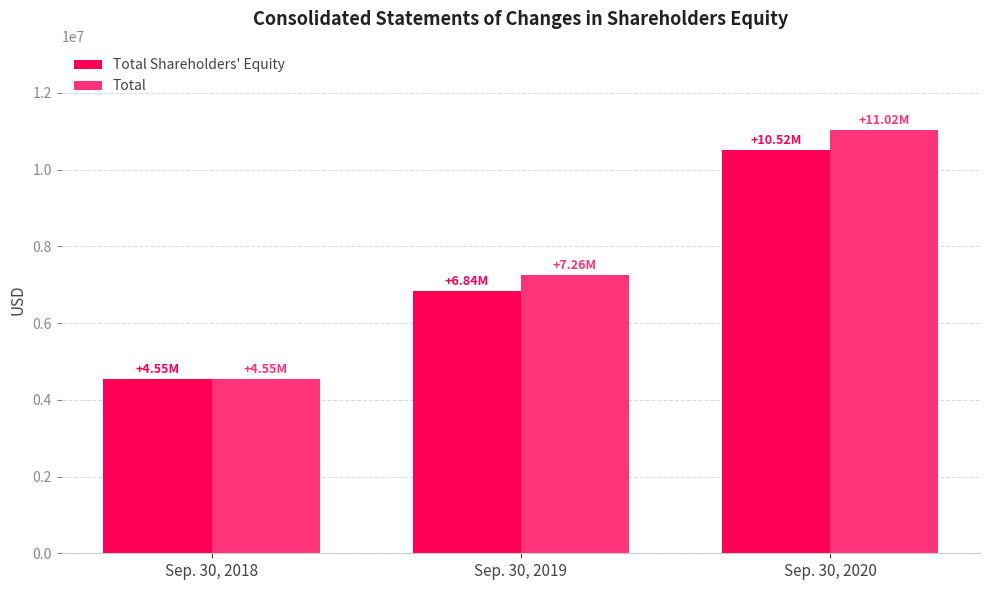

Which series has the widest spread of values?

Total